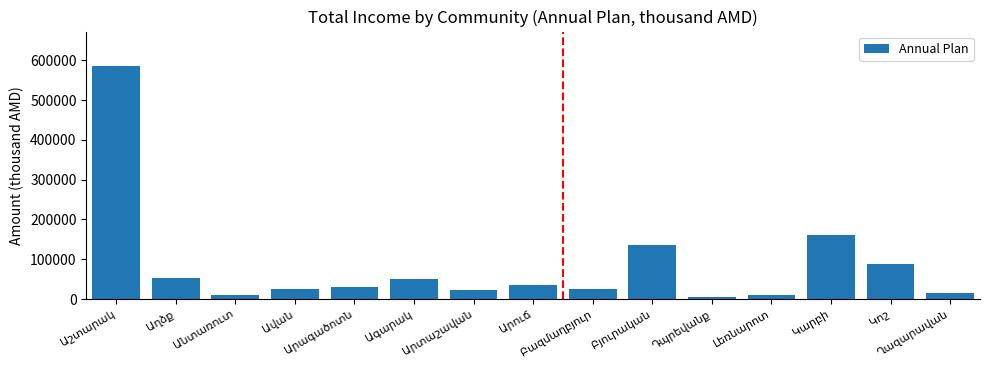

What is the difference between the maximum and minimum values?

580401.3